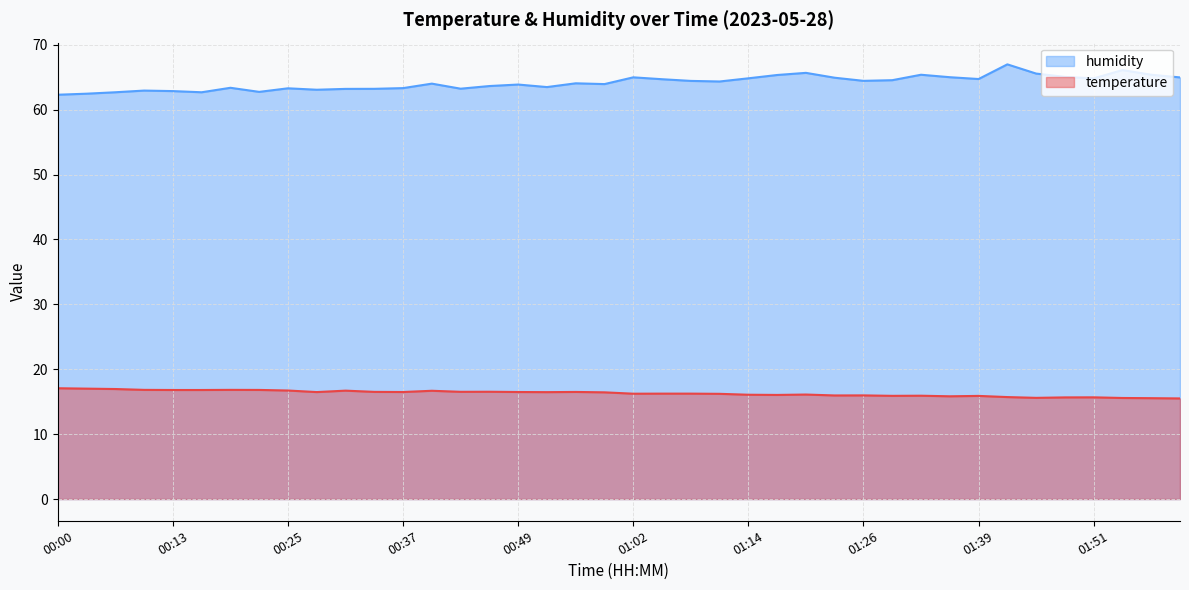

Which label corresponds to the smallest value in the chart?

02:00